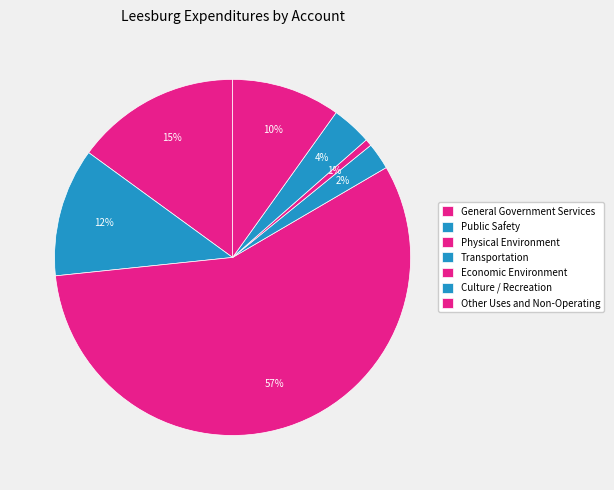

How many segments does this pie chart have?

7